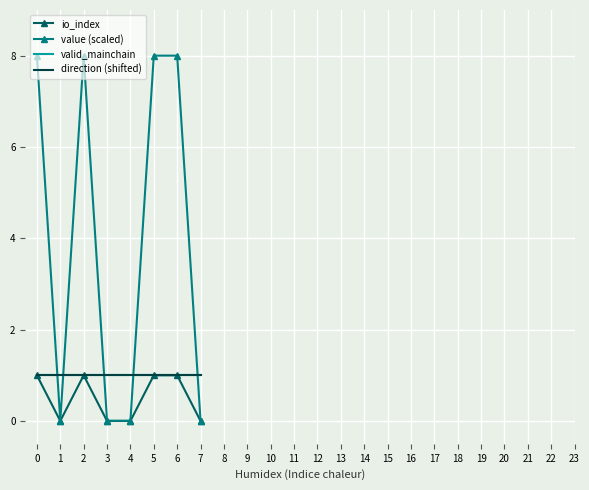

Is this an area chart (filled region under the line)?

No